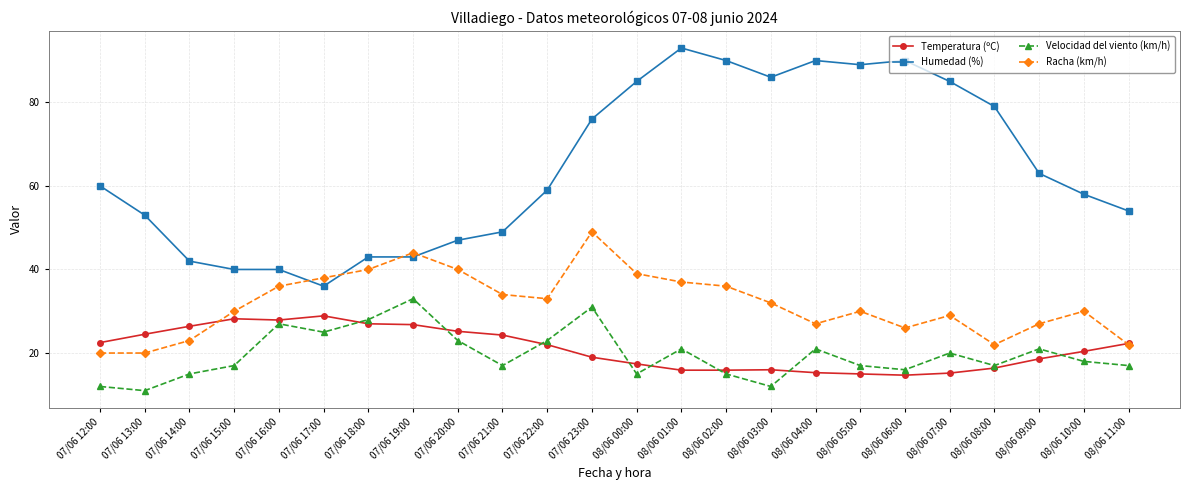

How many lines are shown in the chart?

4